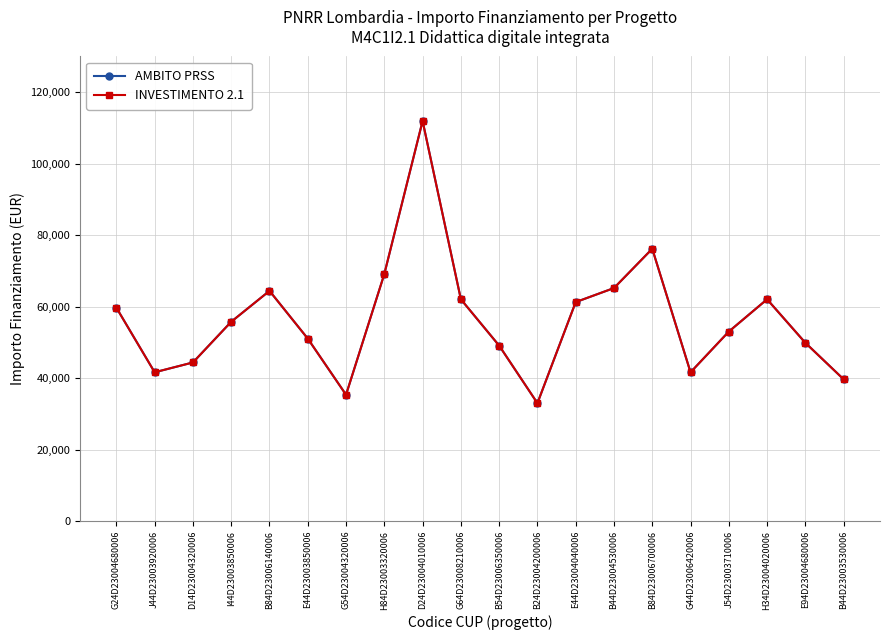

Is this an area chart (filled region under the line)?

No